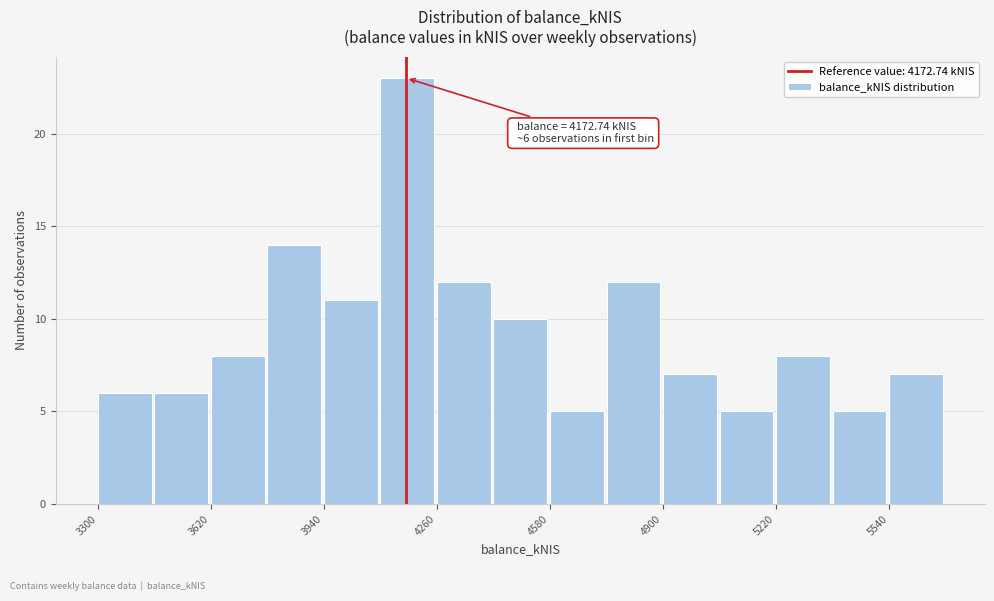

Read against the x-axis, roughly where is the centre of the tallest bar?

4200